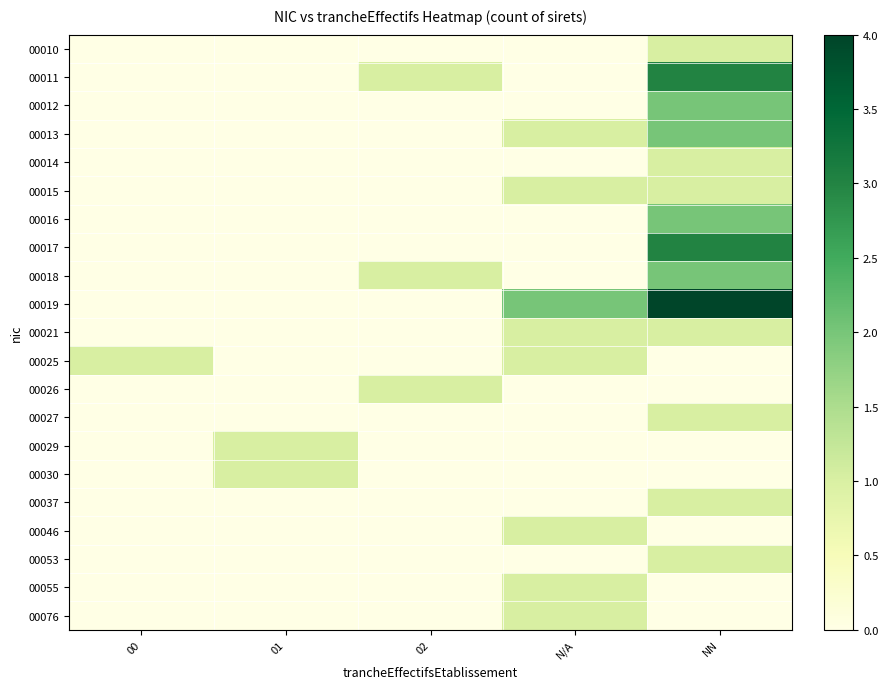

Reading left to right, transcribe all the data shown in this chart.

00010: 00=0	01=0	02=0	N/A=0	NN=1
00011: 00=0	01=0	02=1	N/A=0	NN=3
00012: 00=0	01=0	02=0	N/A=0	NN=2
00013: 00=0	01=0	02=0	N/A=1	NN=2
00014: 00=0	01=0	02=0	N/A=0	NN=1
00015: 00=0	01=0	02=0	N/A=1	NN=1
00016: 00=0	01=0	02=0	N/A=0	NN=2
00017: 00=0	01=0	02=0	N/A=0	NN=3
00018: 00=0	01=0	02=1	N/A=0	NN=2
00019: 00=0	01=0	02=0	N/A=2	NN=4
00021: 00=0	01=0	02=0	N/A=1	NN=1
00025: 00=1	01=0	02=0	N/A=1	NN=0
00026: 00=0	01=0	02=1	N/A=0	NN=0
00027: 00=0	01=0	02=0	N/A=0	NN=1
00029: 00=0	01=1	02=0	N/A=0	NN=0
00030: 00=0	01=1	02=0	N/A=0	NN=0
00037: 00=0	01=0	02=0	N/A=0	NN=1
00046: 00=0	01=0	02=0	N/A=1	NN=0
00053: 00=0	01=0	02=0	N/A=0	NN=1
00055: 00=0	01=0	02=0	N/A=1	NN=0
00076: 00=0	01=0	02=0	N/A=1	NN=0